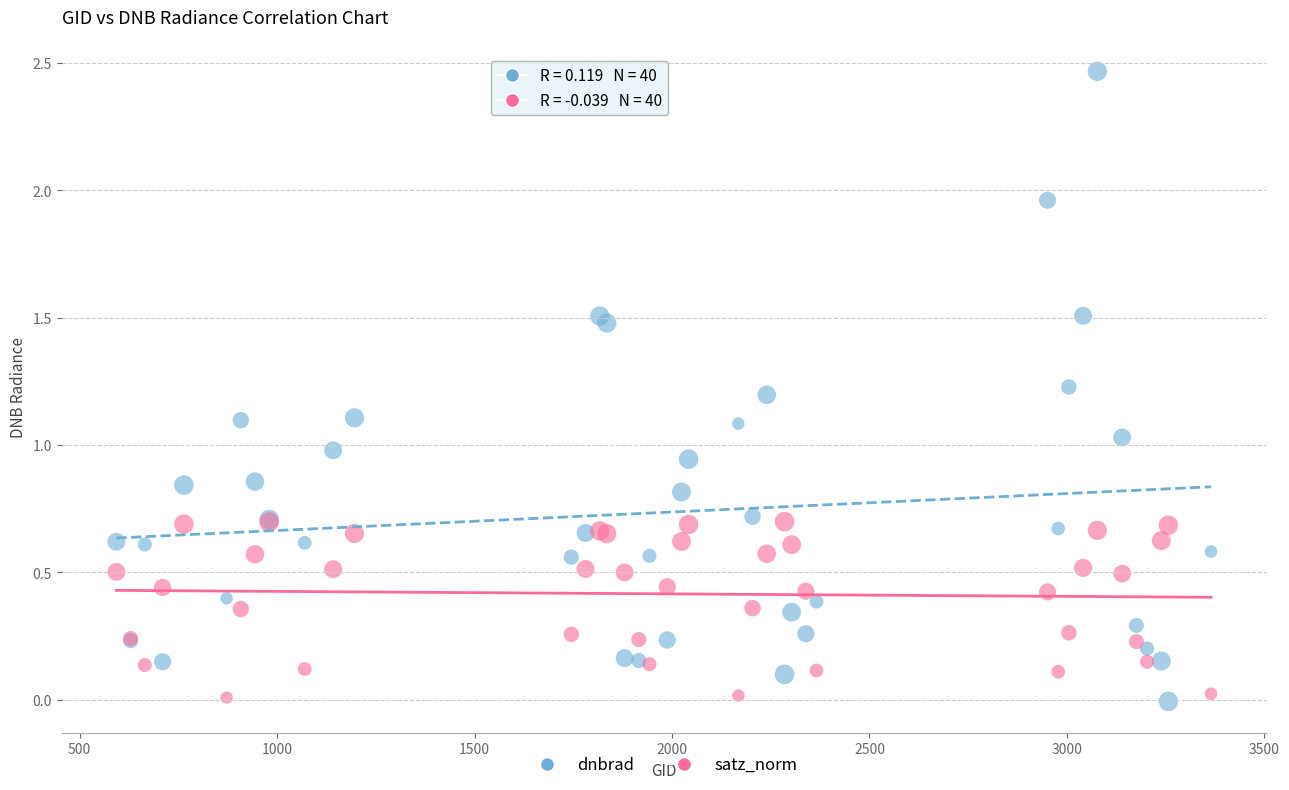

Which series has the widest spread of Y values?

dnbrad